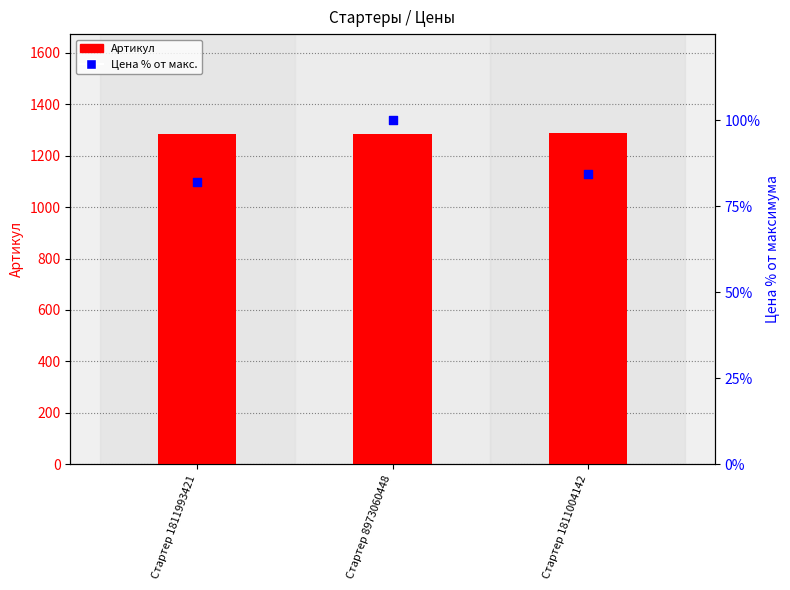

What are all the series names shown in the legend?

Артикул, Цена % от макс.